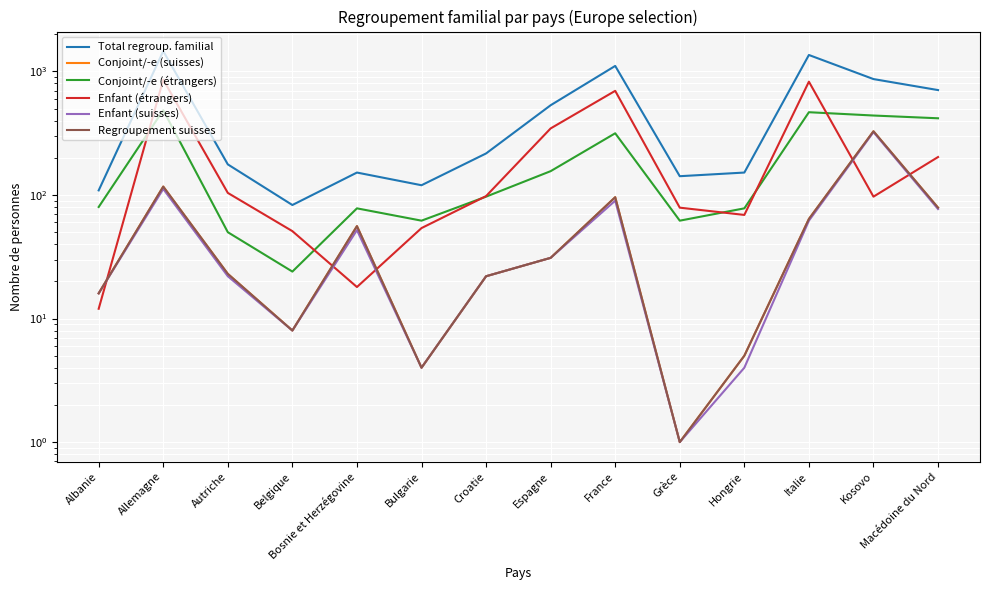

Does the chart display data point markers on the line(s)?

No